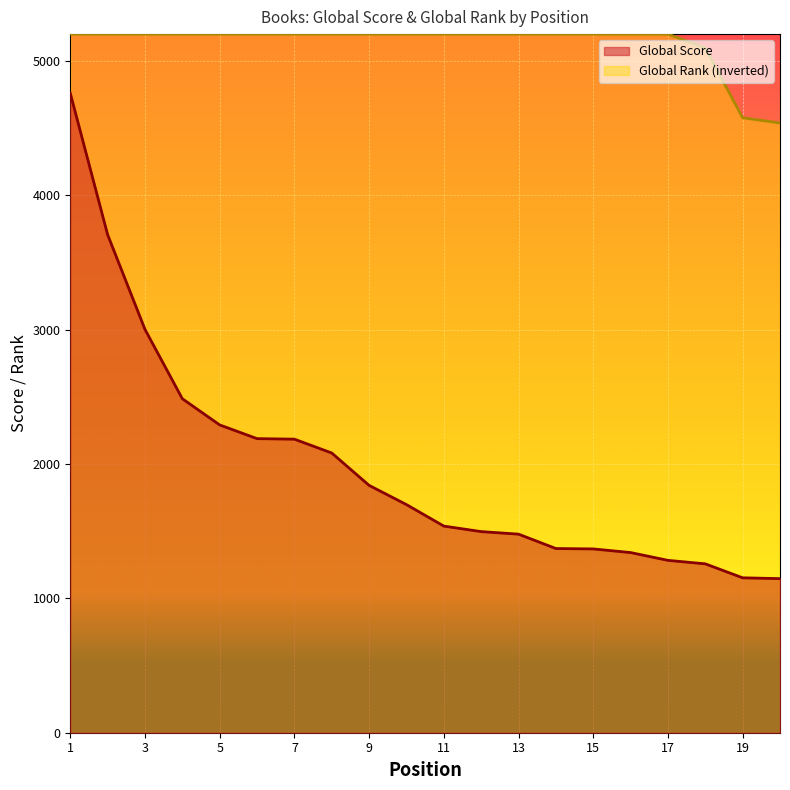

What is the average value?

1984